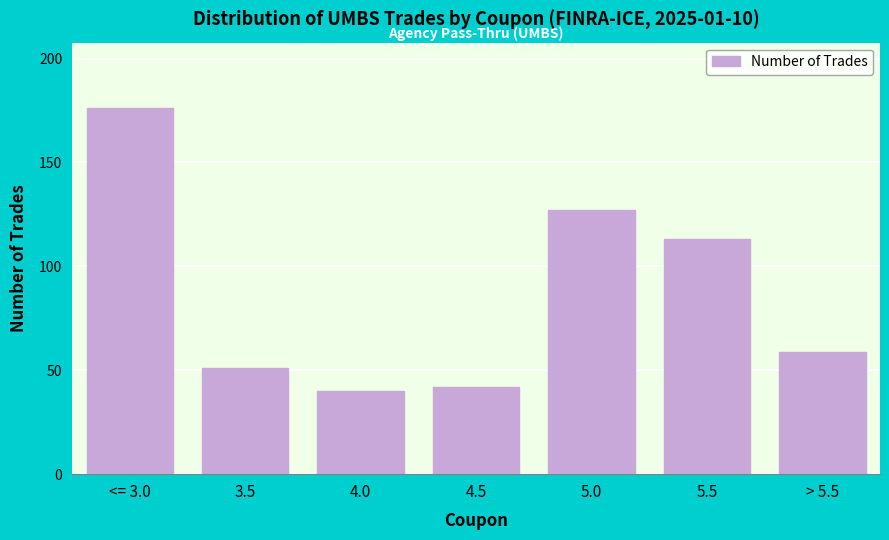

Reading left to right, transcribe all the data shown in this chart.

<= 3.0=176	3.5=51	4.0=40	4.5=42	5.0=127	5.5=113	> 5.5=59